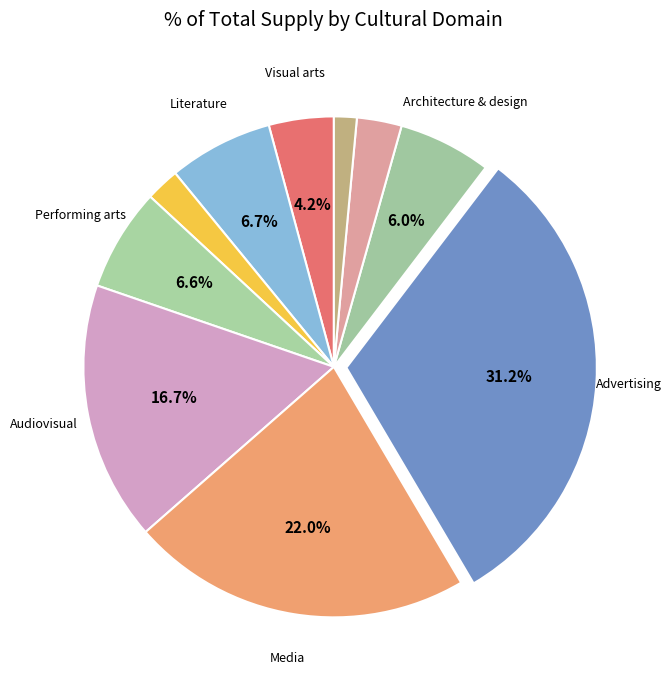

Count the number of slices in the pie.

10